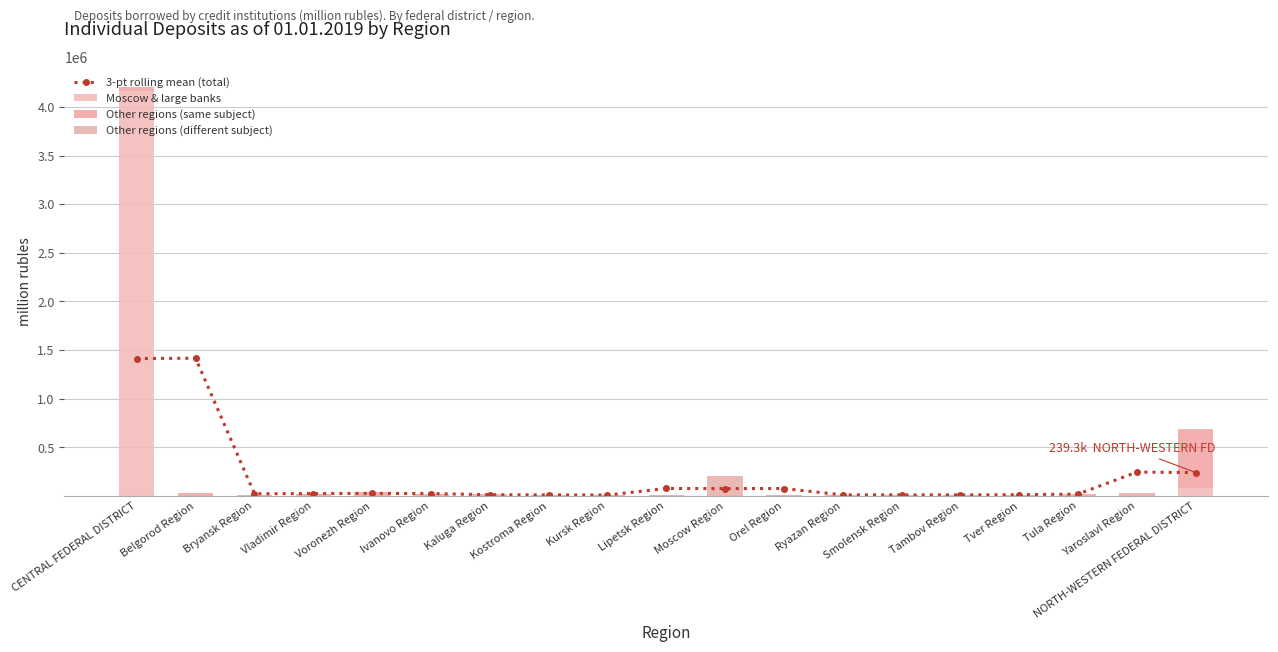

What value does the Other regions (different subject) series have at Tambov Region?

1196.0